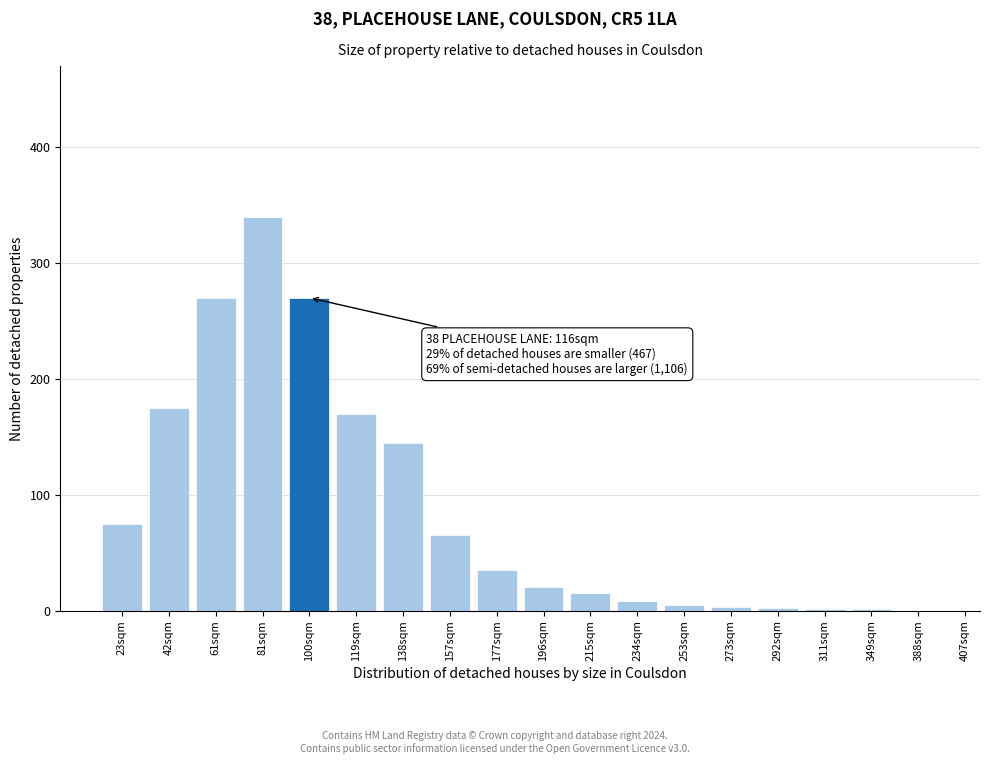

Is it true that the value at 42sqm is 57?

False